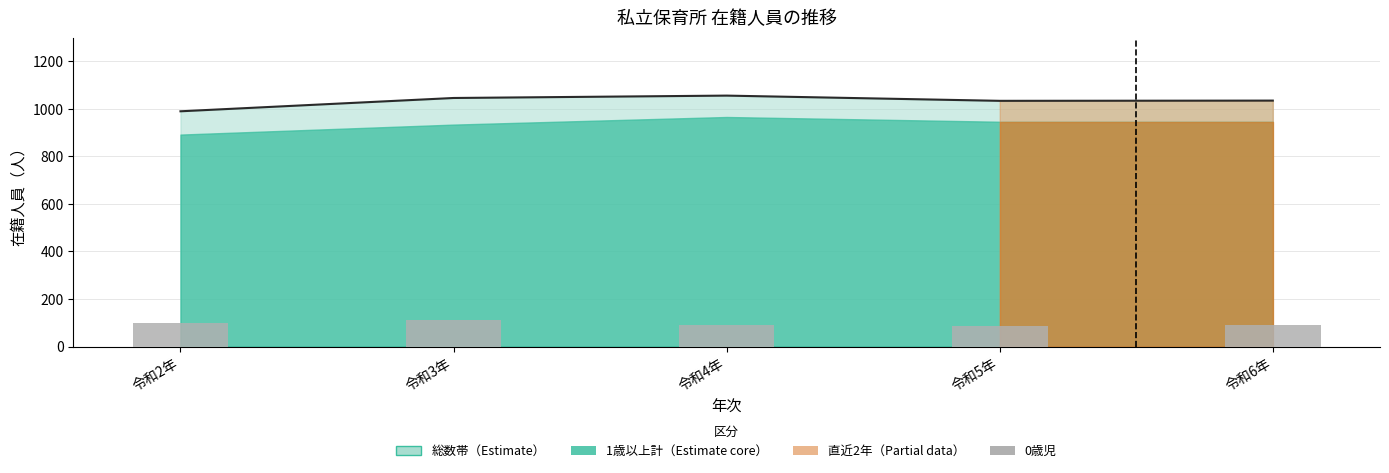

What is the sum of all 0歳児 values?

477